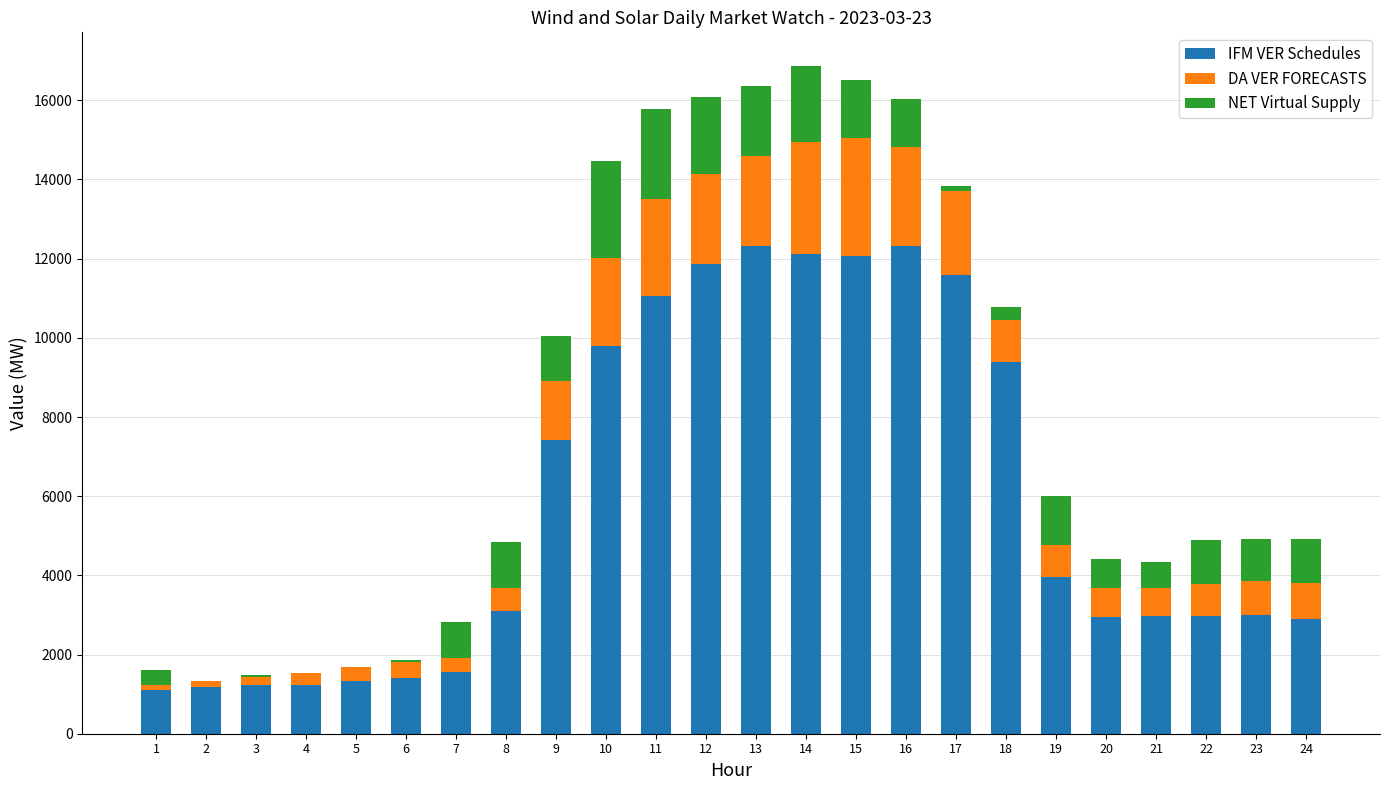

What is the maximum value for IFM VER Schedules?

12320.7